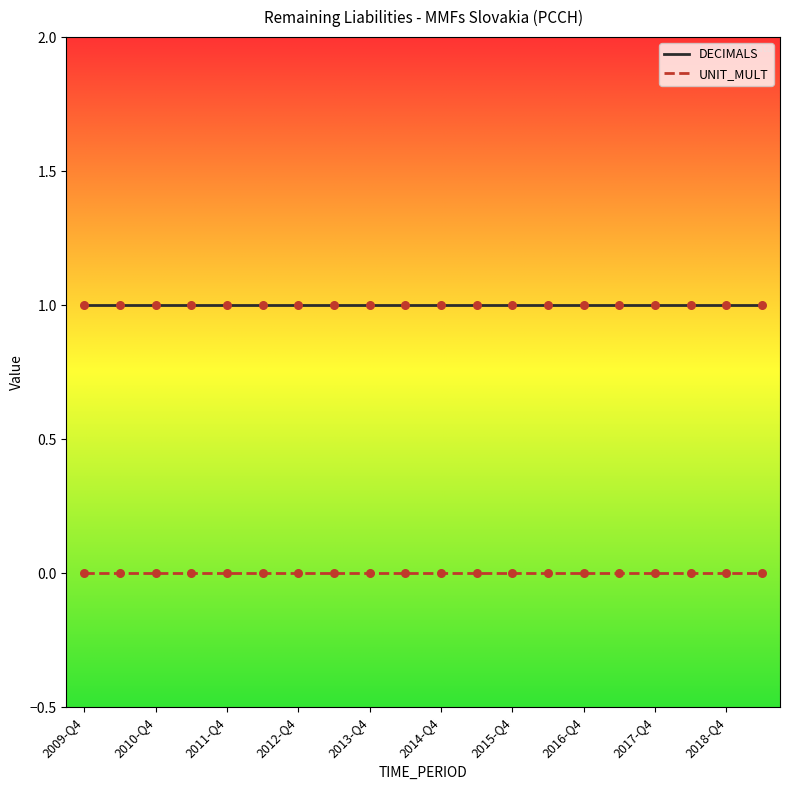

True or false: DECIMALS and UNIT_MULT cross at least once.

False